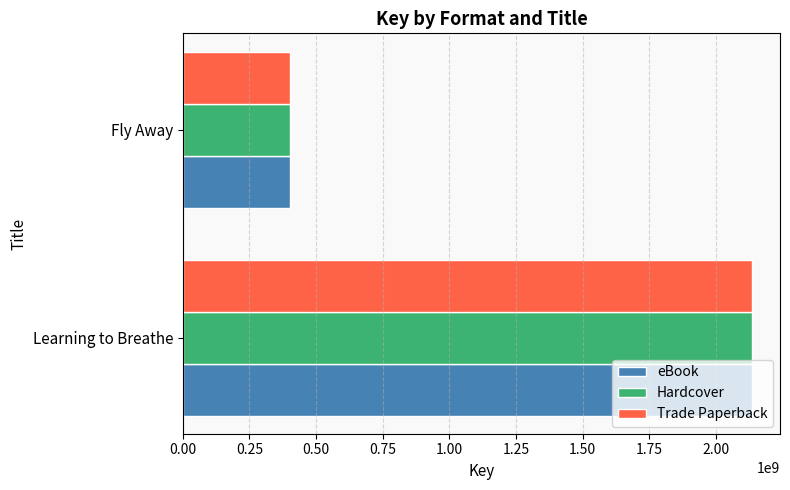

What value does the eBook series have at Learning to Breathe?

2134096258